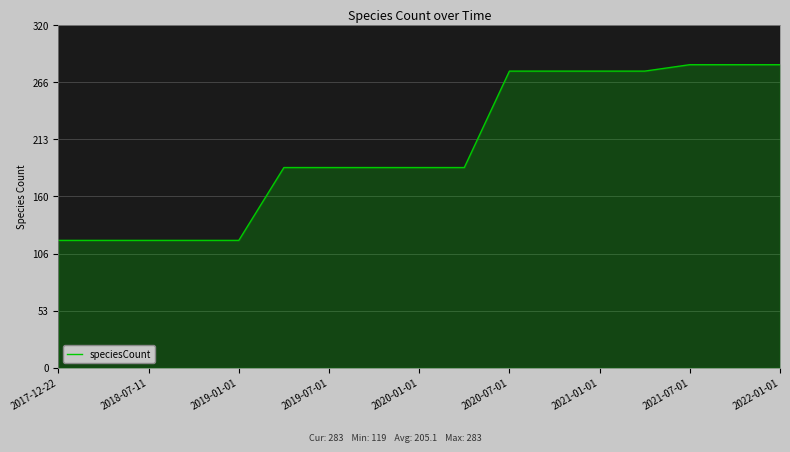

What is the minimum value shown in the chart?

119